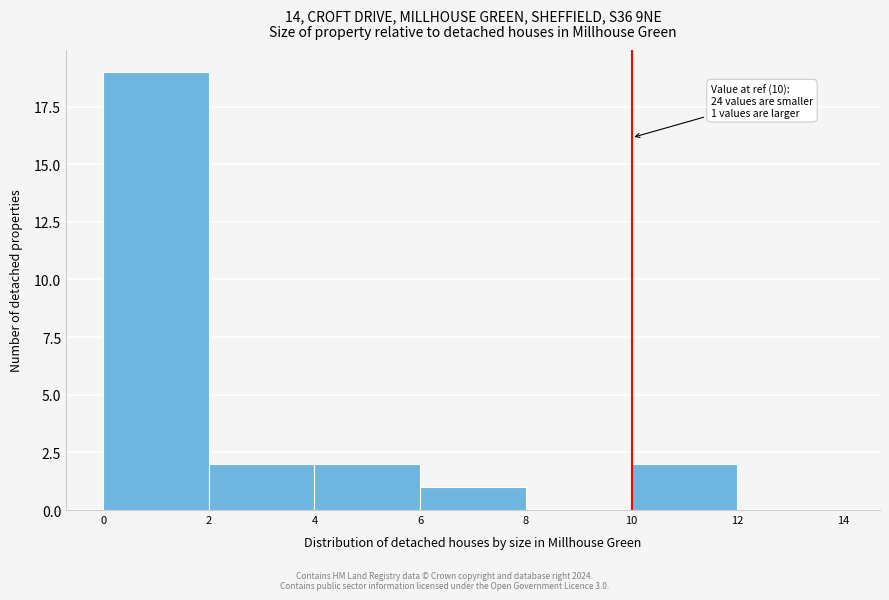

Which range on the x-axis has the tallest bar?

0 to 2